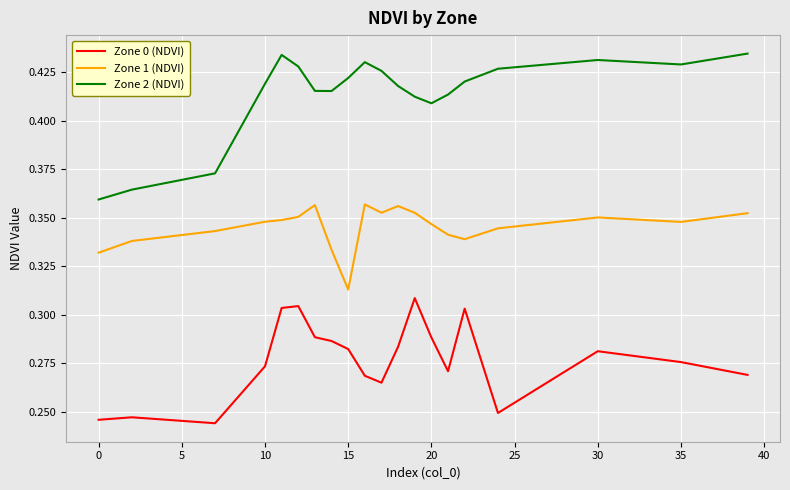

List the series in order of their peak value, highest first.

Zone 2 (NDVI), Zone 1 (NDVI), Zone 0 (NDVI)